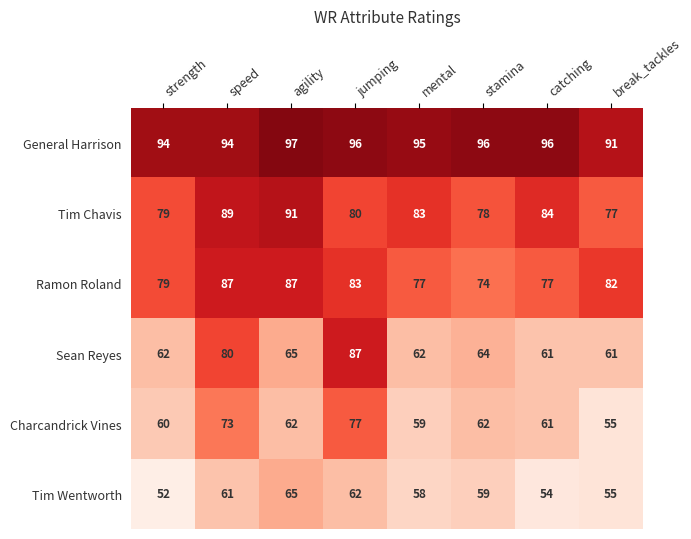

How many series are shown in this chart?

6